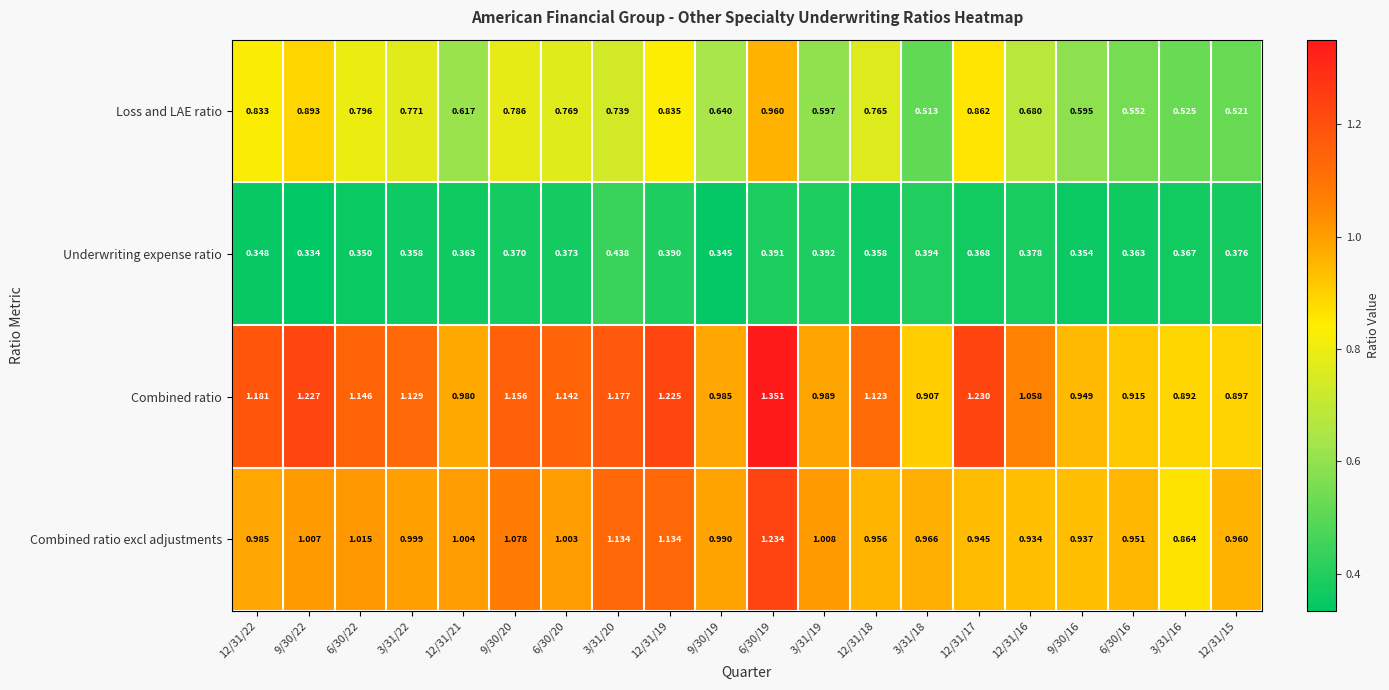

Is the value of Combined ratio excl adjustments at 12/31/19 greater than the value of Loss and LAE ratio at 9/30/22?

Yes